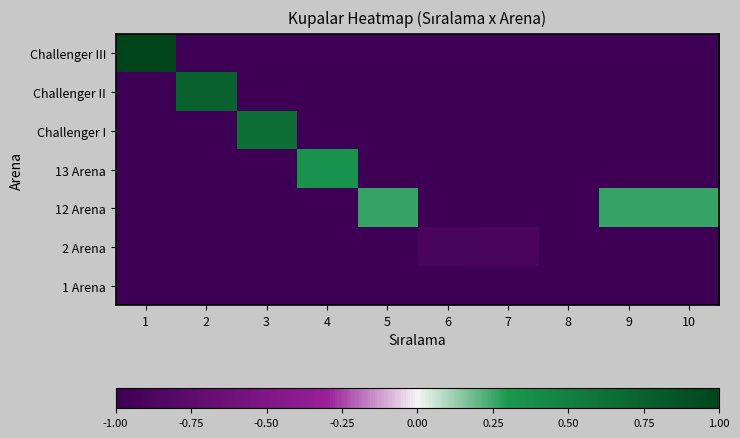

What is the greatest value displayed?

1.0